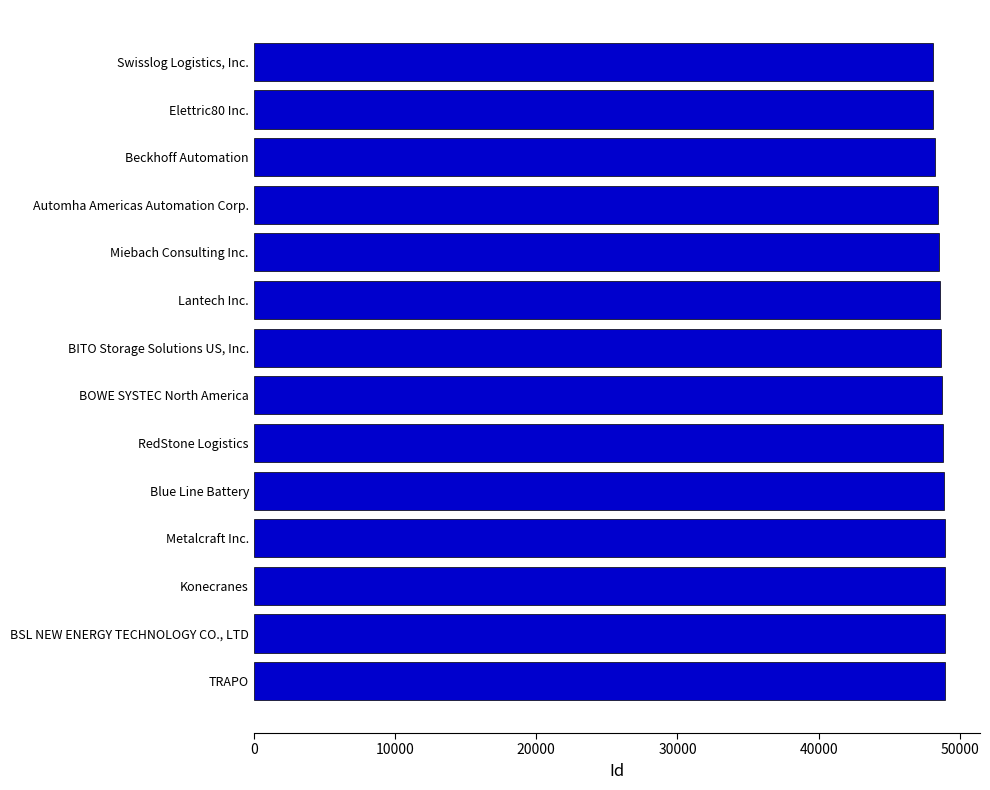

What is the ratio of the value at Lantech Inc. to the value at Metalcraft Inc.?

1.0